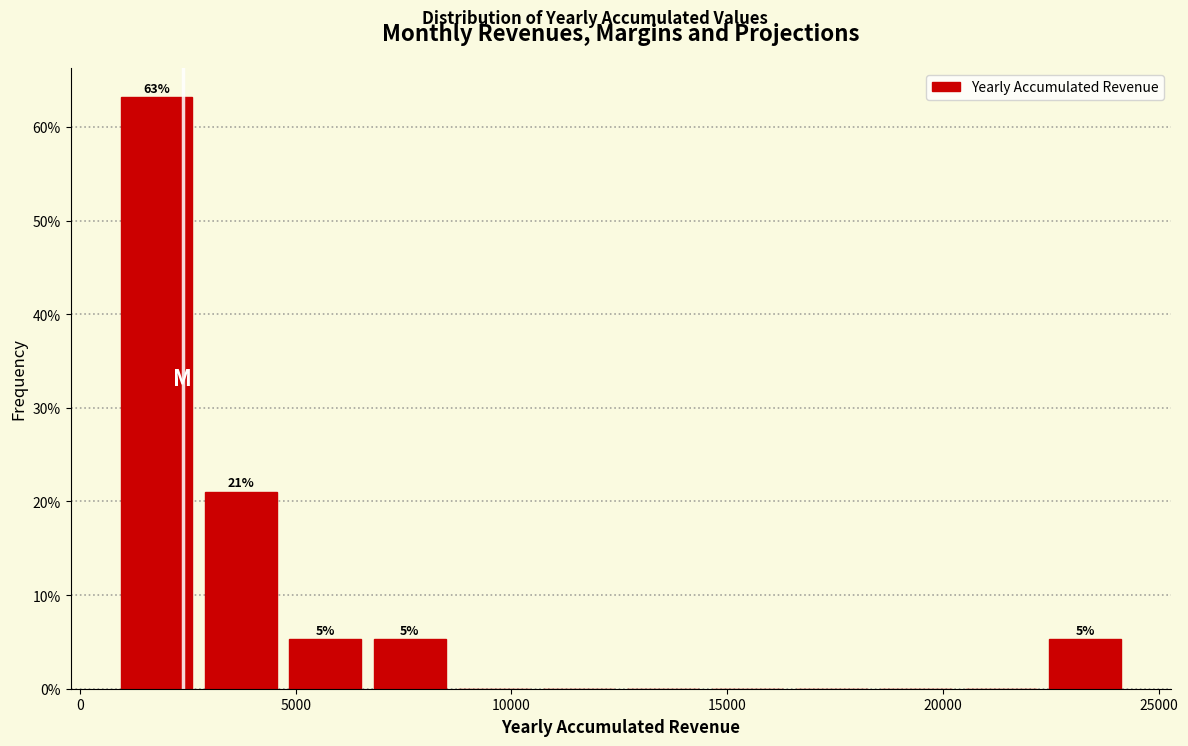

Read against the x-axis, roughly where is the centre of the tallest bar?

2000